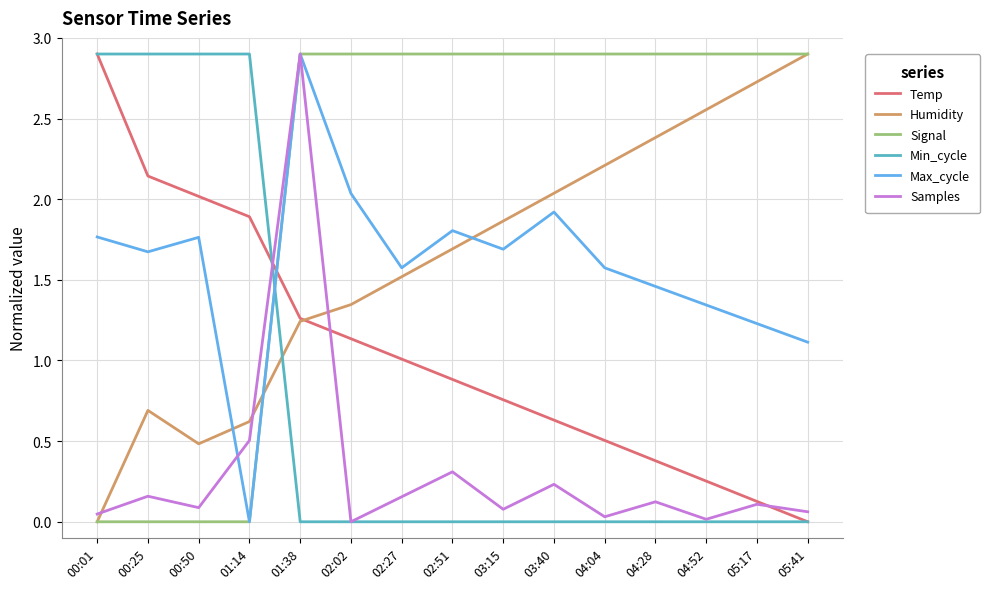

At which category is the sum across all series the highest?

01:38